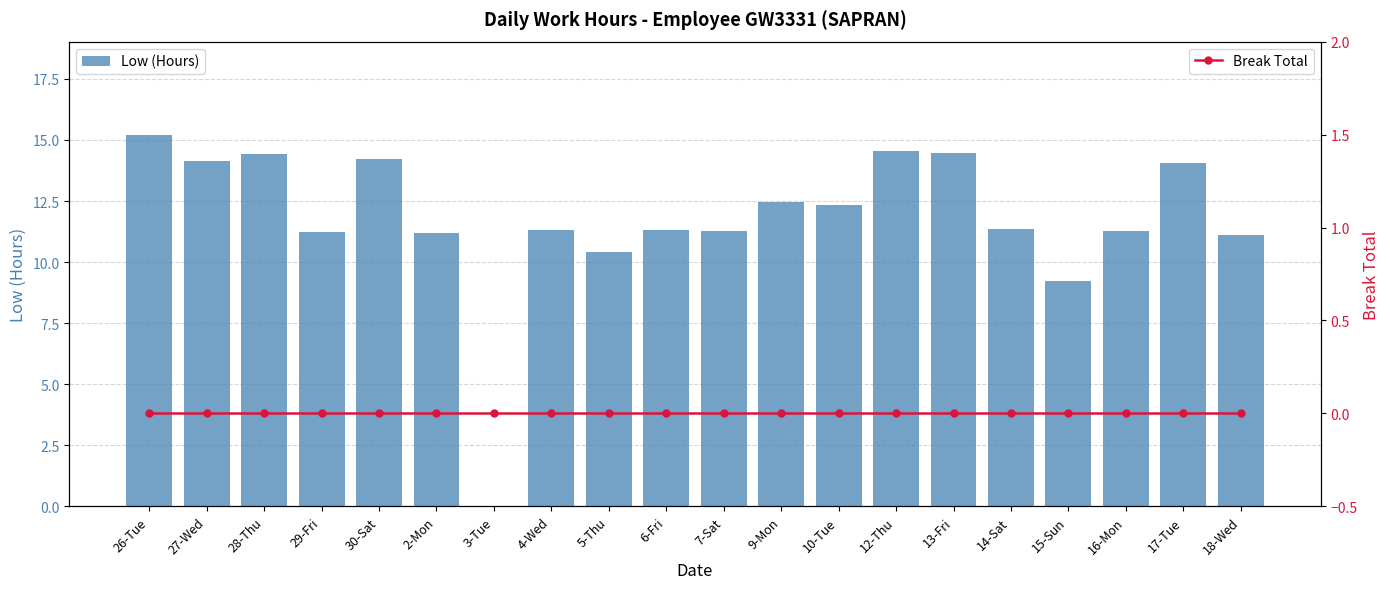

At which category is the sum across all series the highest?

26-Tue